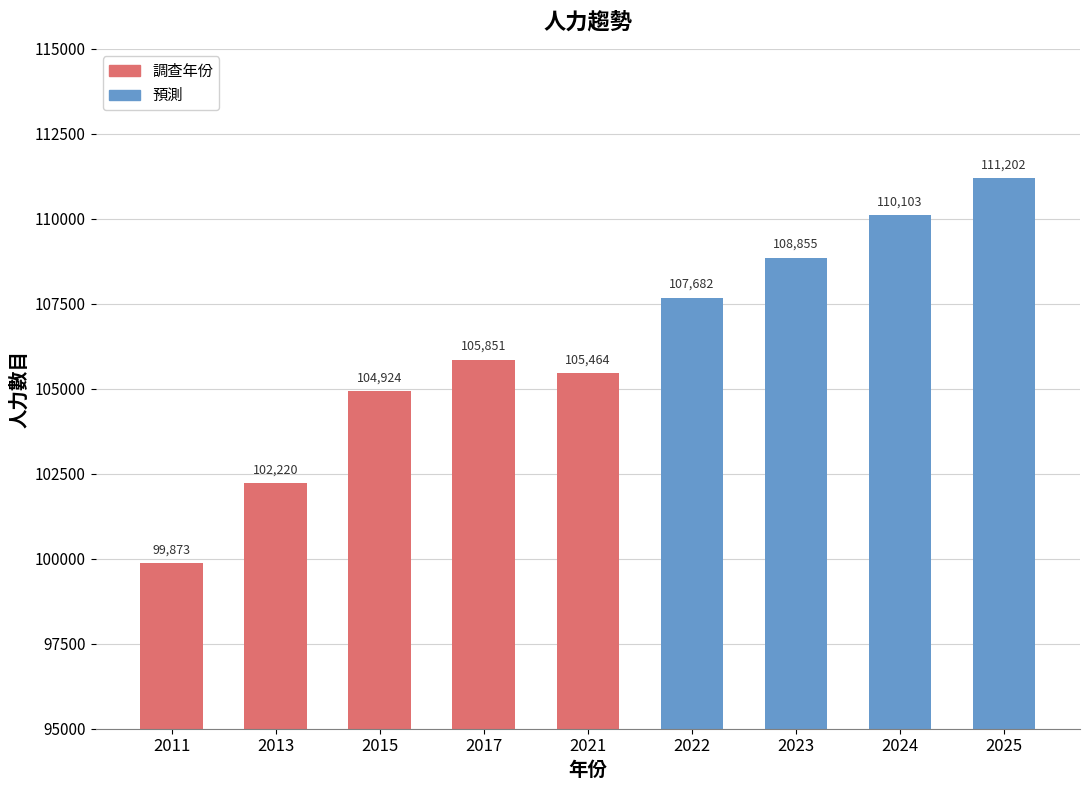

What is the sum of all values?

956174